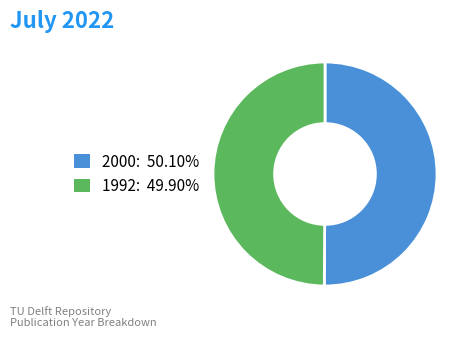

Combined, do 2000 and 1992 account for over 50%?

Yes